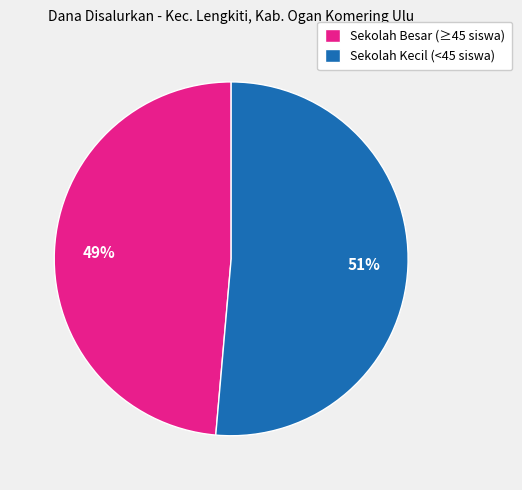

Which category has the biggest portion of the pie?

Sekolah Kecil (<45 siswa)